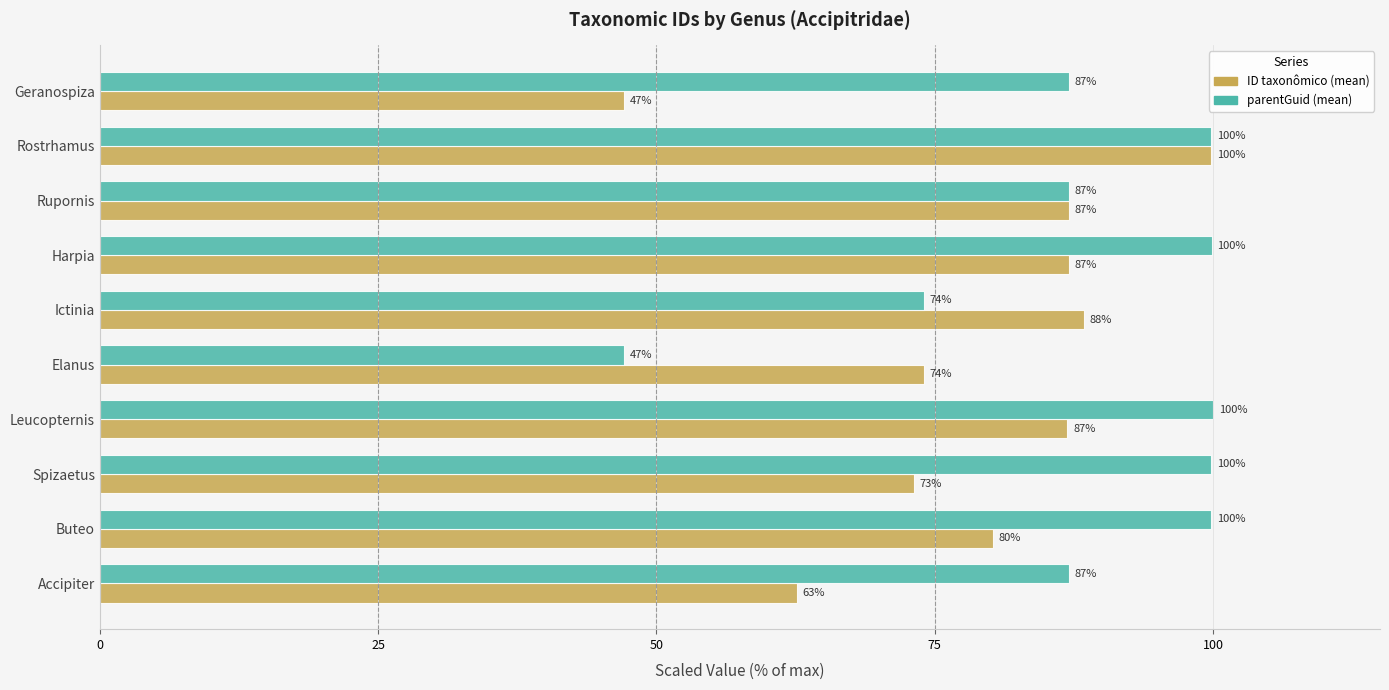

At which label does ID taxonômico (mean) reach its minimum?

Geranospiza